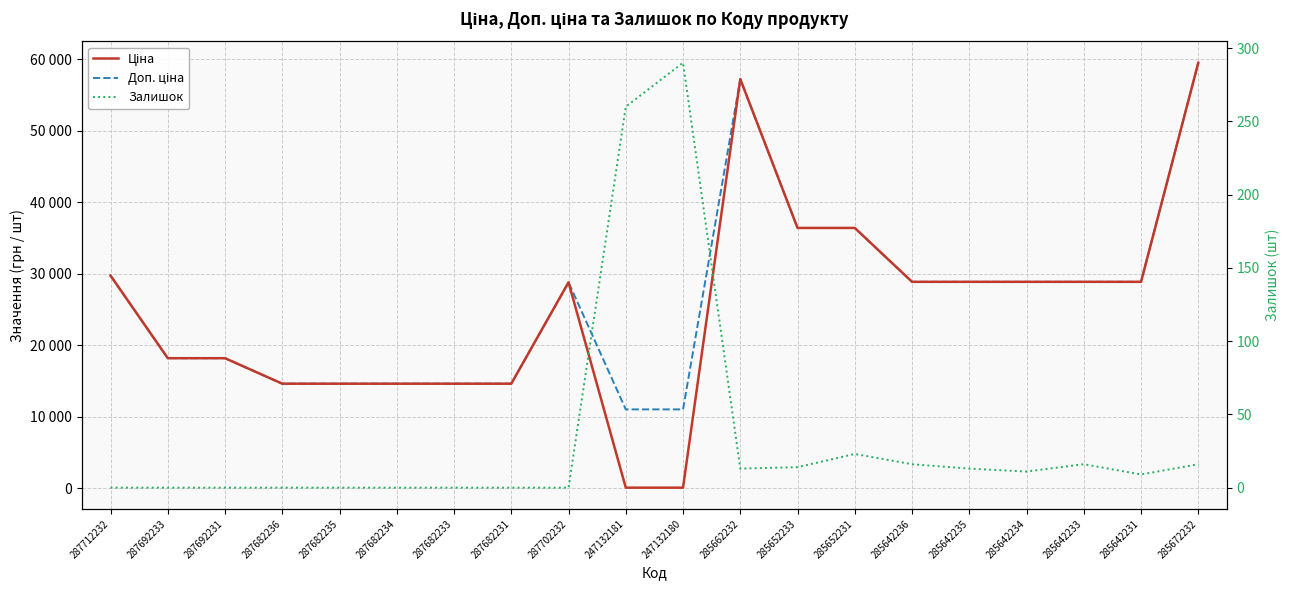

Is this an area chart (filled region under the line)?

No